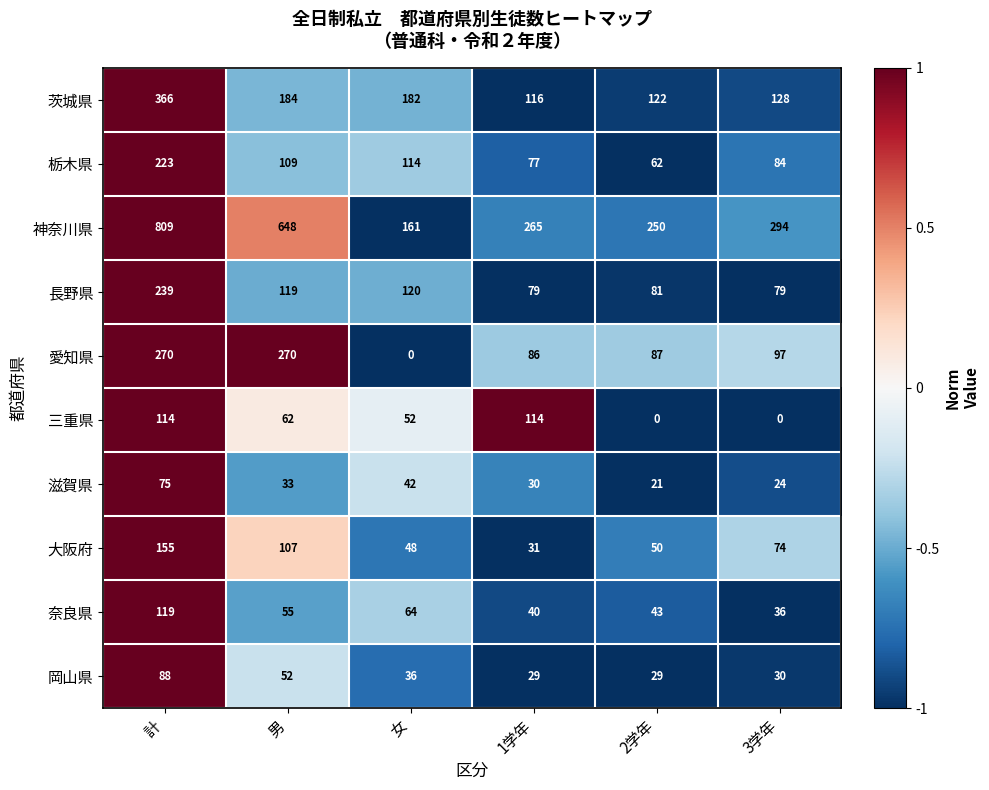

At which label does 茨城県 reach its peak?

計